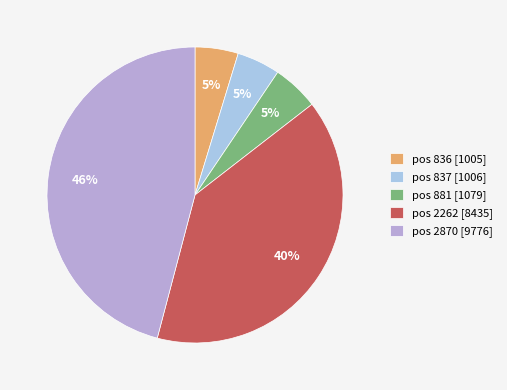

Count the number of slices in the pie.

5